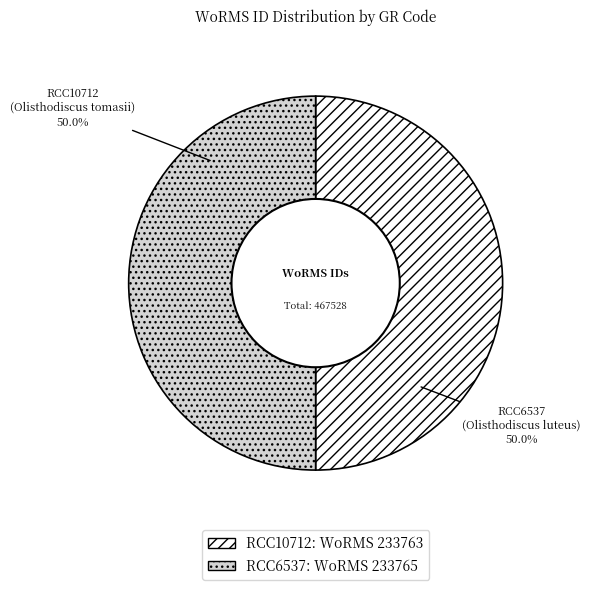

What portion of the pie excludes RCC10712?

50.0%